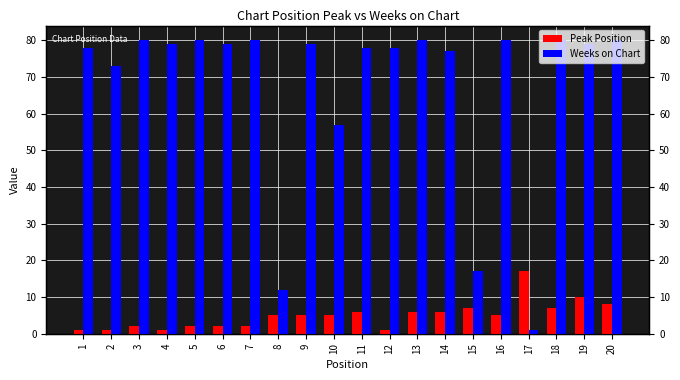

What is the spread (max minus min) of values at 17?

16